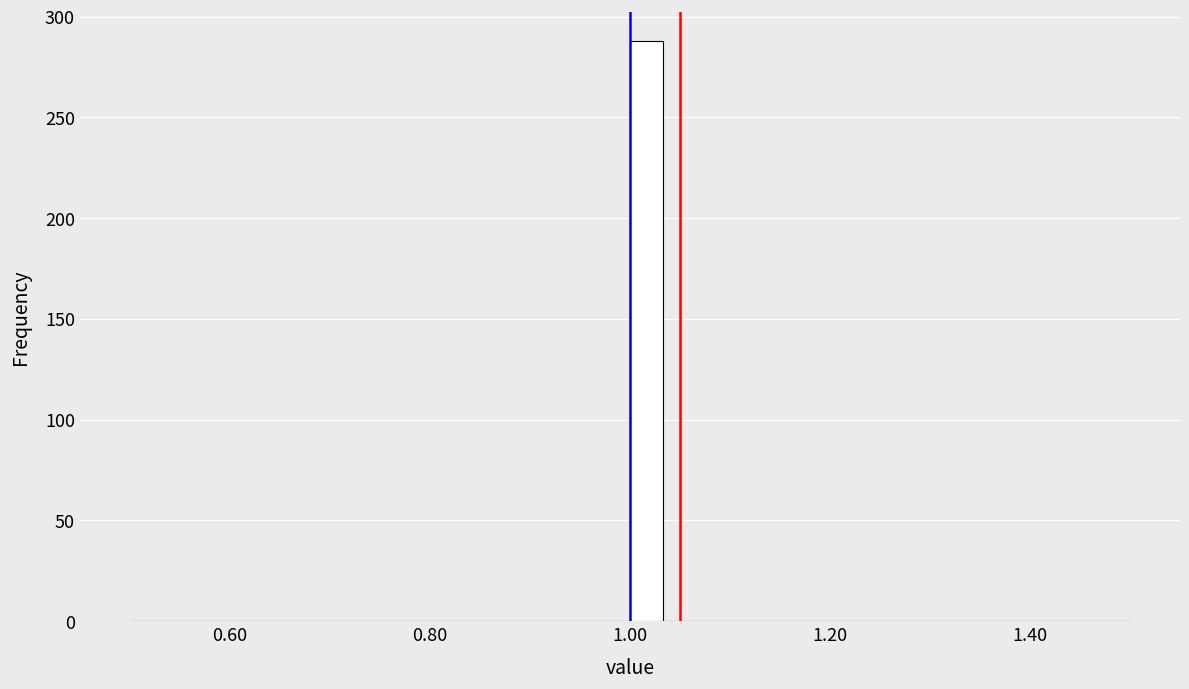

Read against the x-axis, roughly where is the centre of the tallest bar?

1.02